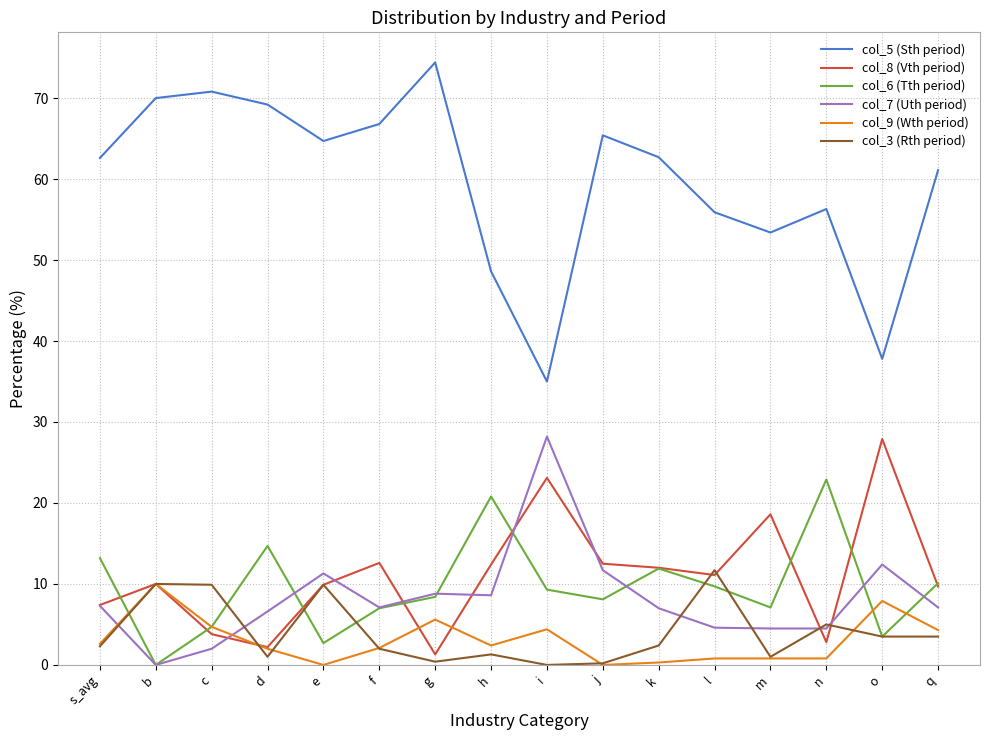

At which label does col_5 (Sth period) reach its minimum?

i